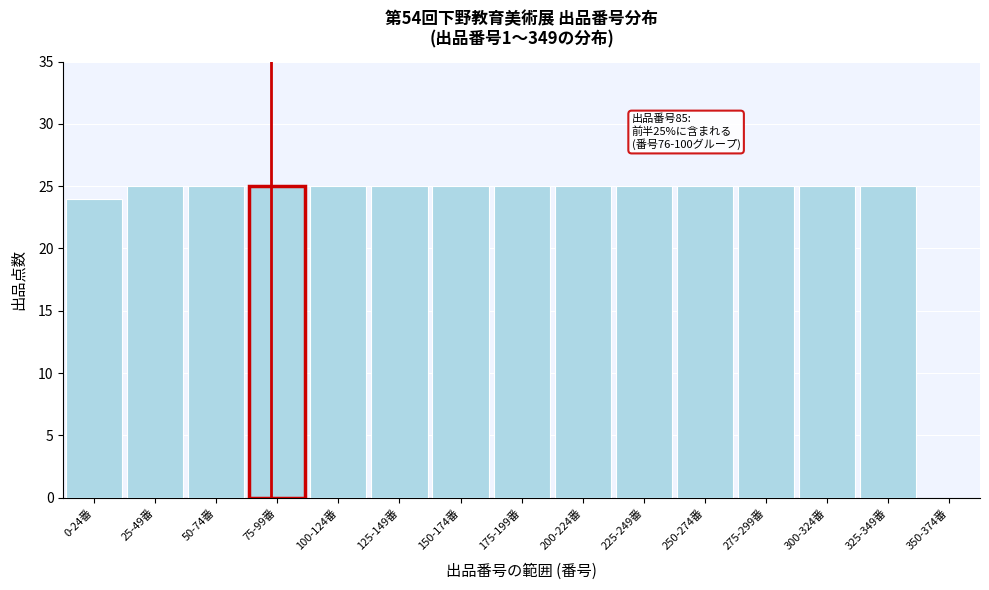

Reading left to right, transcribe all the data shown in this chart.

0-24番=24	25-49番=25	50-74番=25	75-99番=25	100-124番=25	125-149番=25	150-174番=25	175-199番=25	200-224番=25	225-249番=25	250-274番=25	275-299番=25	300-324番=25	325-349番=25	350-374番=0